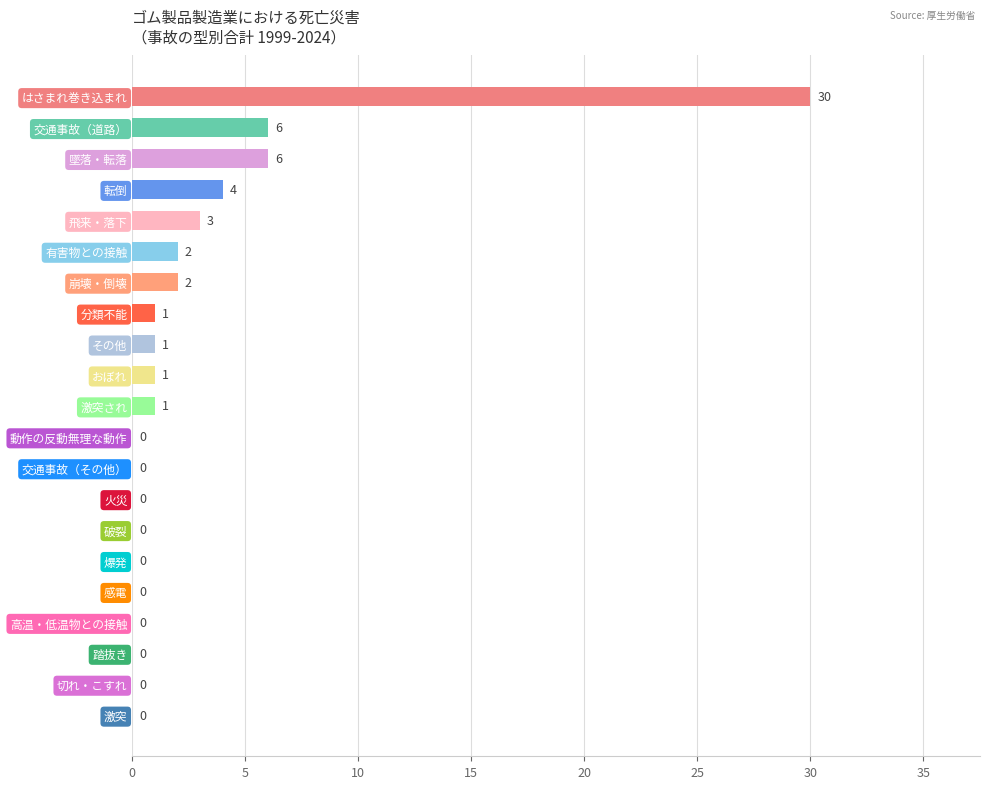

How many series are shown in this chart?

1